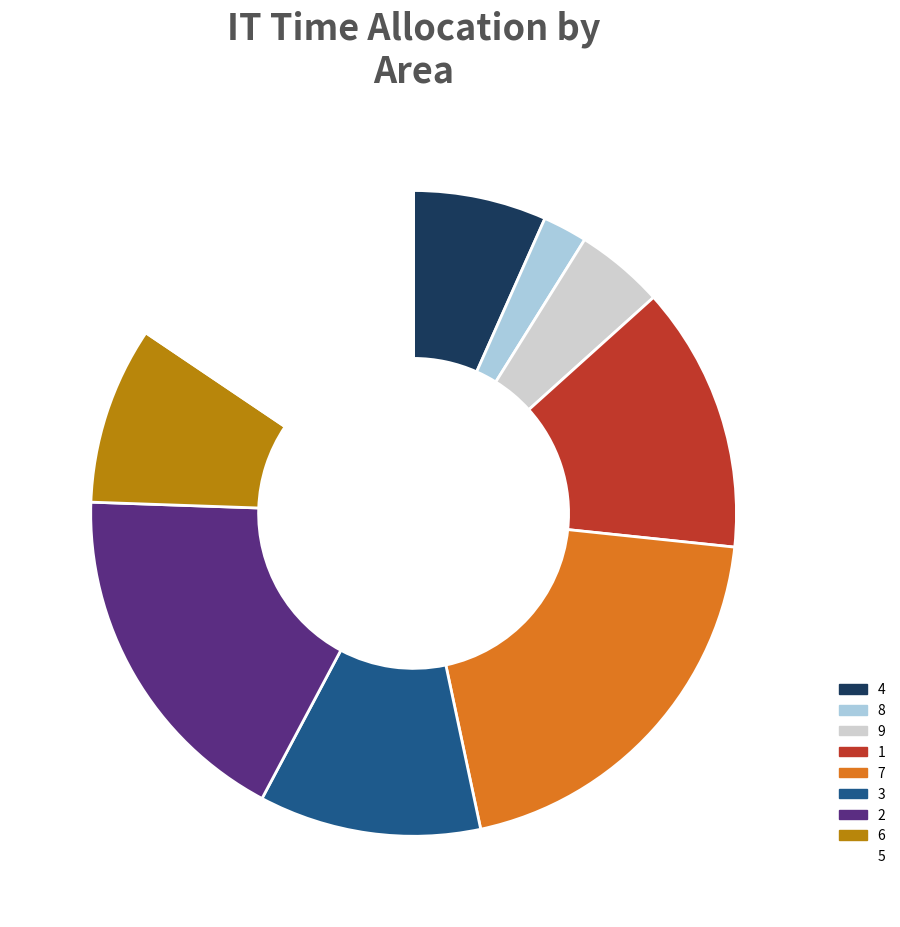

Does 6 represent more than half of the total?

No